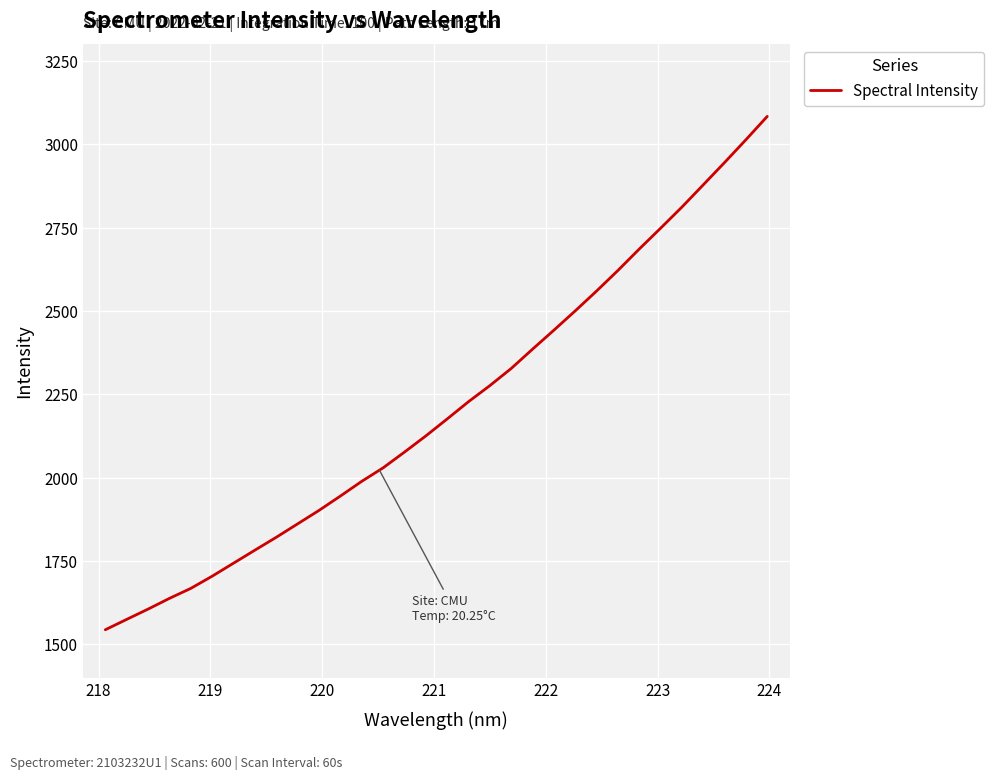

What is the minimum value shown in the chart?

1544.2